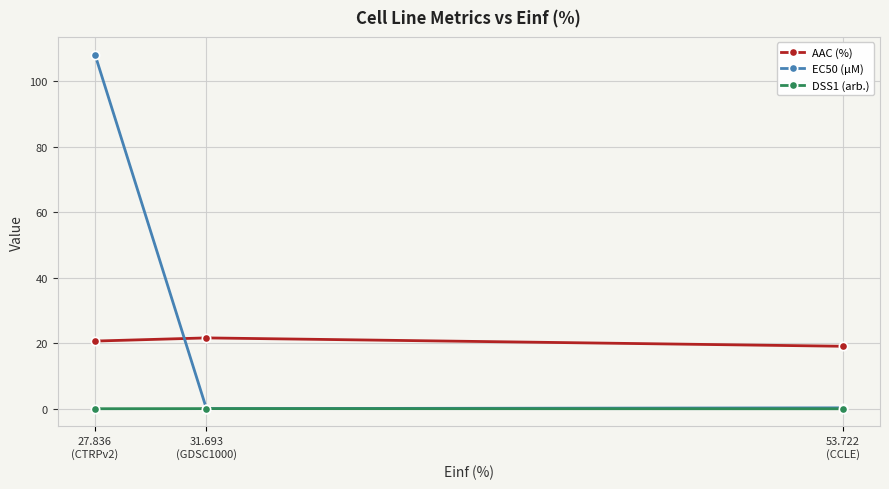

How many lines are shown in the chart?

3